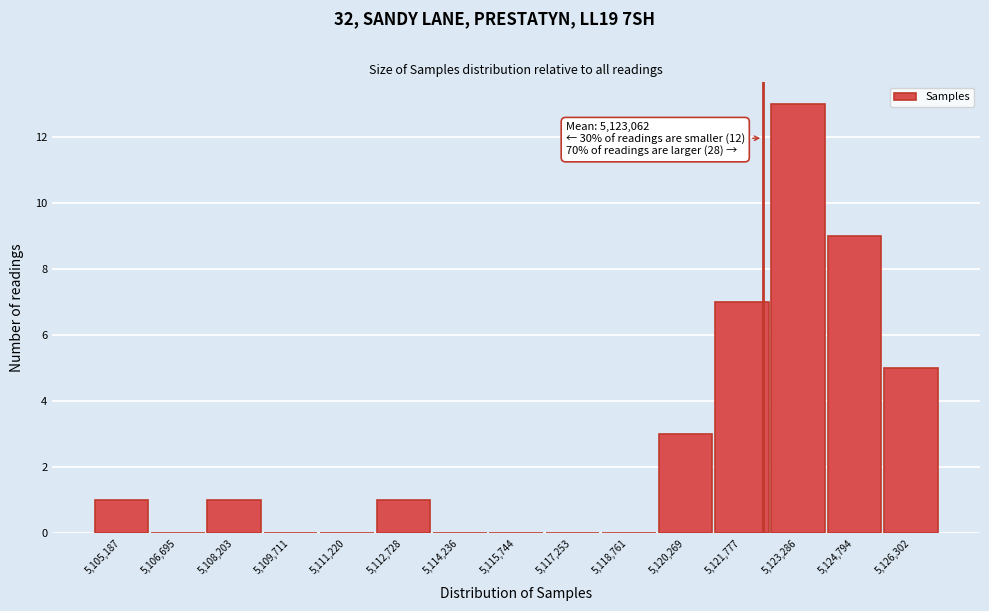

Reading left to right, what are all the values shown in this chart?

5,105,187=1	5,106,695=0	5,108,203=1	5,109,711=0	5,111,220=0	5,112,728=1	5,114,236=0	5,115,744=0	5,117,253=0	5,118,761=0	5,120,269=3	5,121,777=7	5,123,286=13	5,124,794=9	5,126,302=5